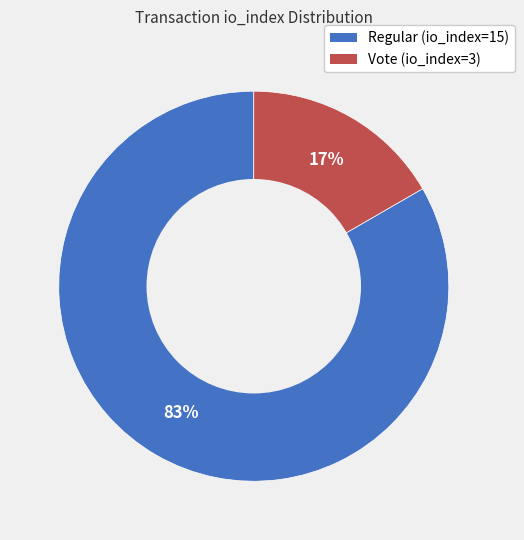

Is there any slice that represents more than half of the pie?

Yes